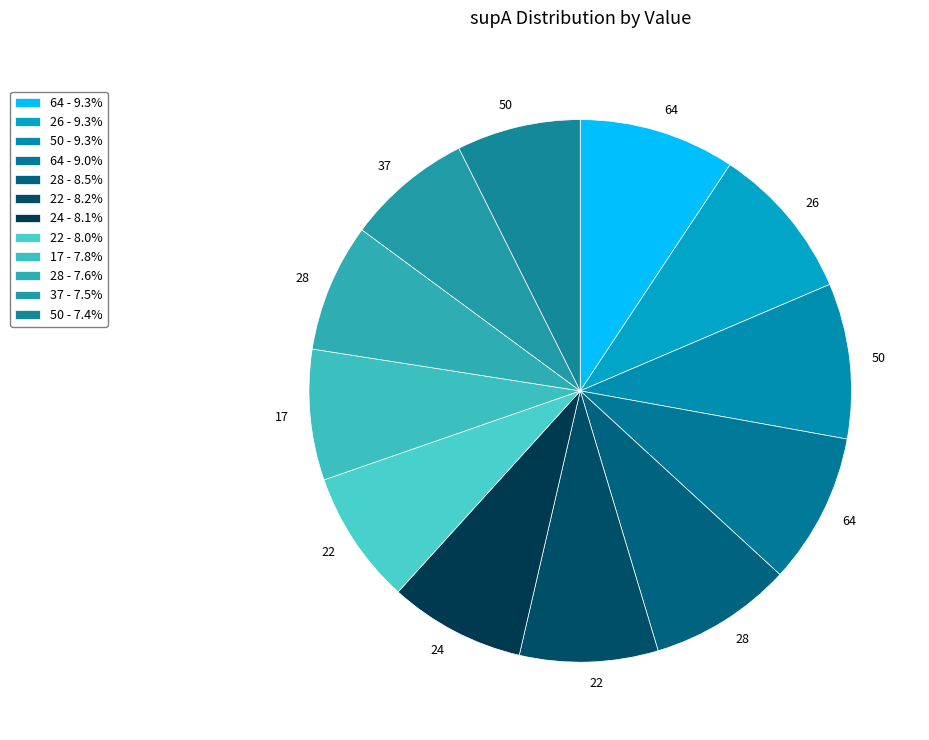

How many slices are in this pie chart?

12